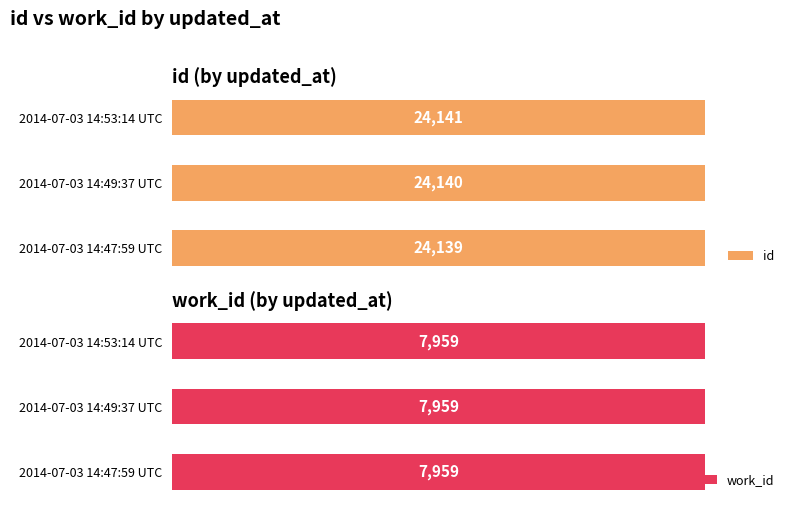

Rank the categories by id value from lowest to highest.

2014-07-03 14:47:59 UTC, 2014-07-03 14:49:37 UTC, 2014-07-03 14:53:14 UTC